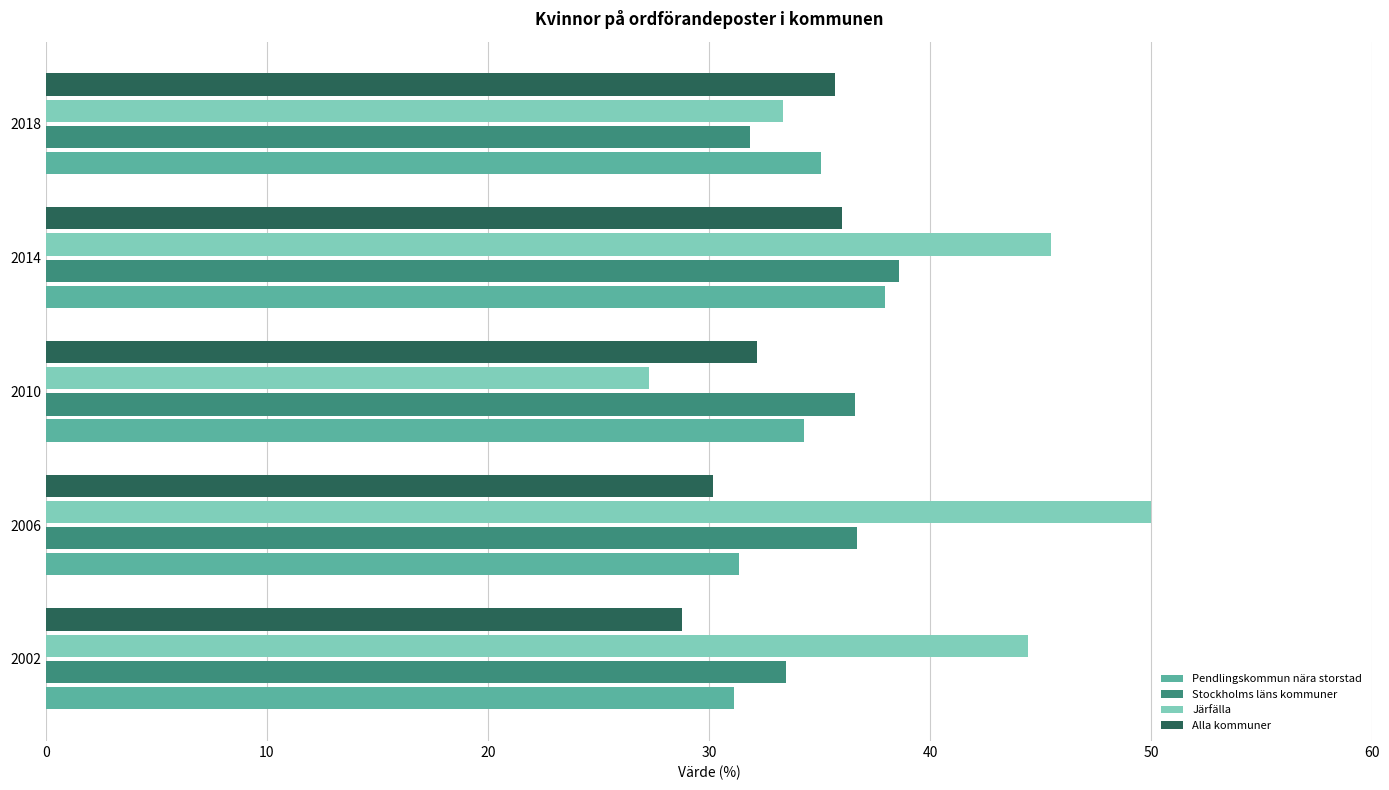

What is the total value across all series at 2006?

148.2